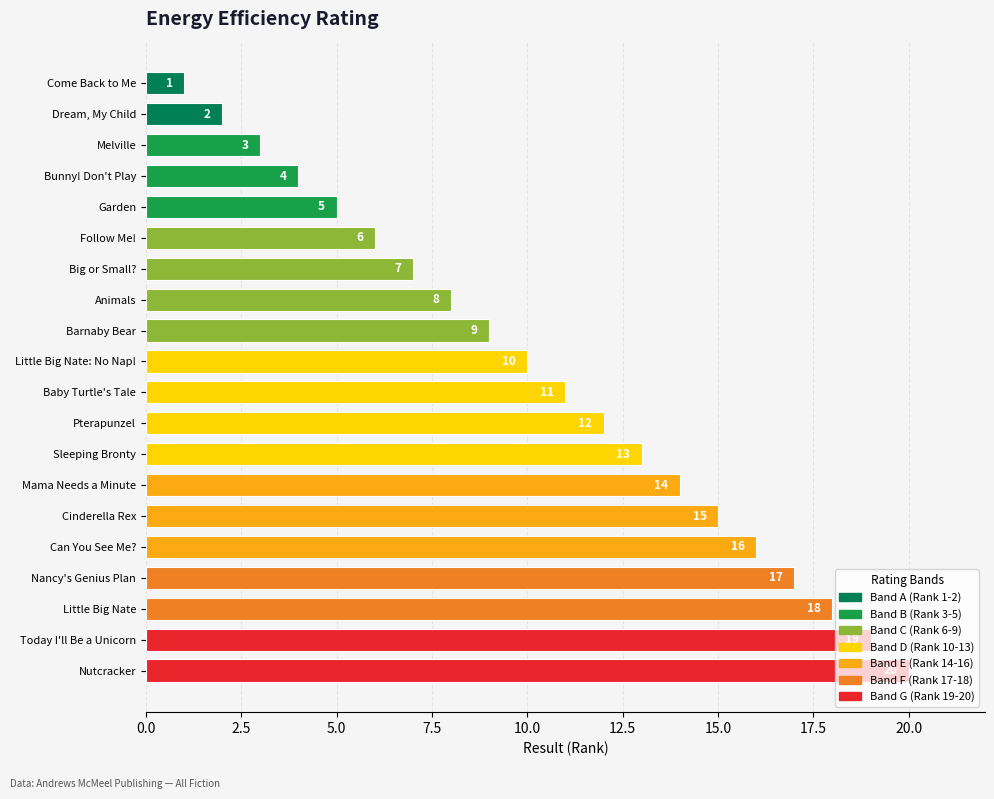

How many bars are there in total?

20